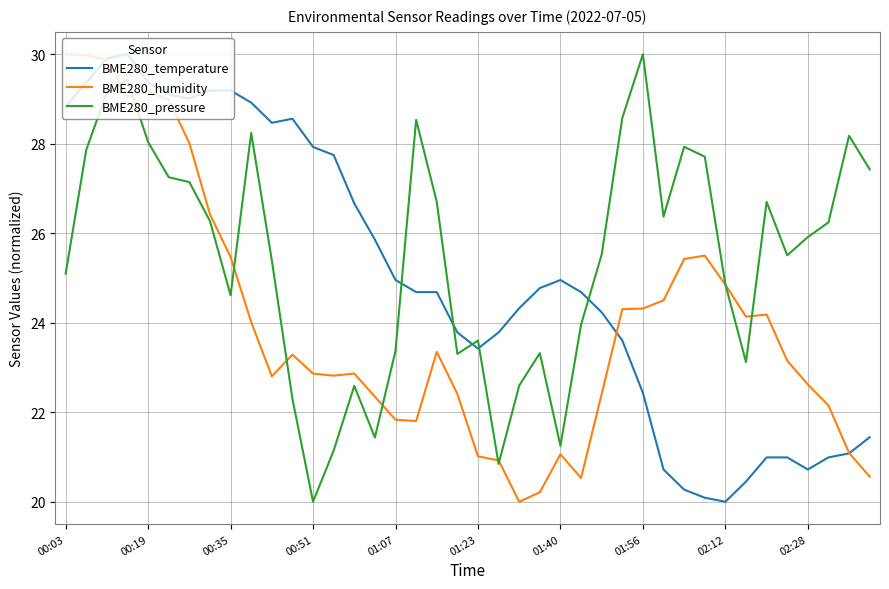

What is the difference between the maximum and minimum values in the BME280_temperature series?

10.0